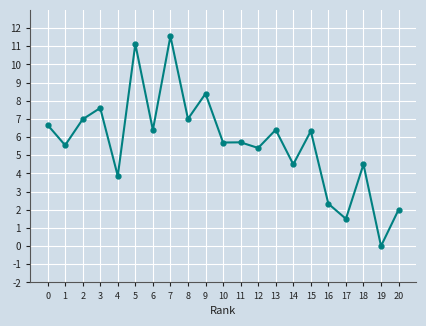

The chart shows a value of 12.1 at 8. True or false?

False